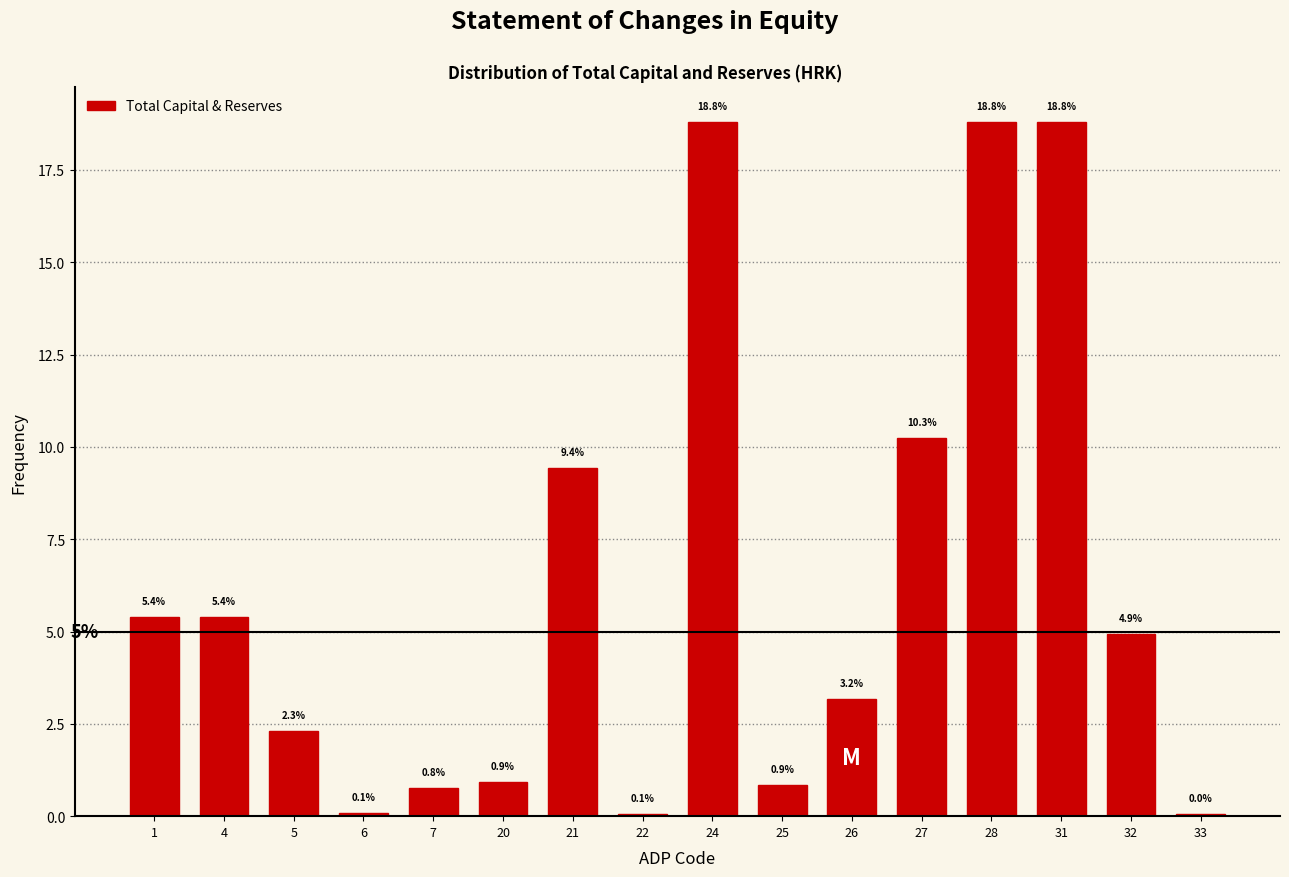

The value at 4 is 1.9. True or false?

False